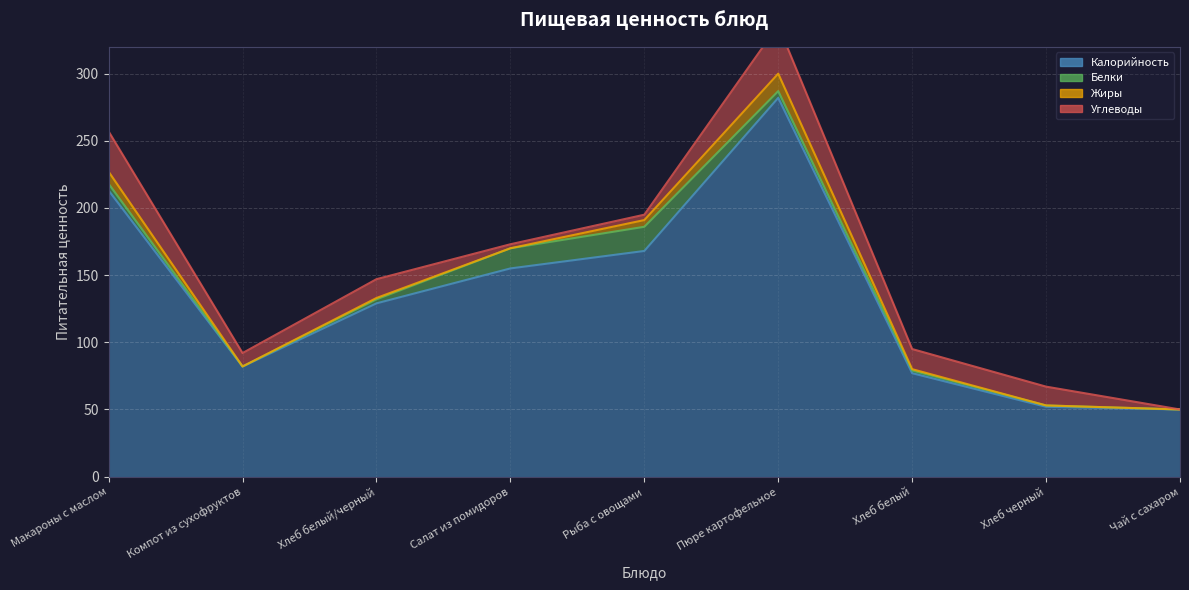

At which category is the sum across all series the highest?

Пюре картофельное